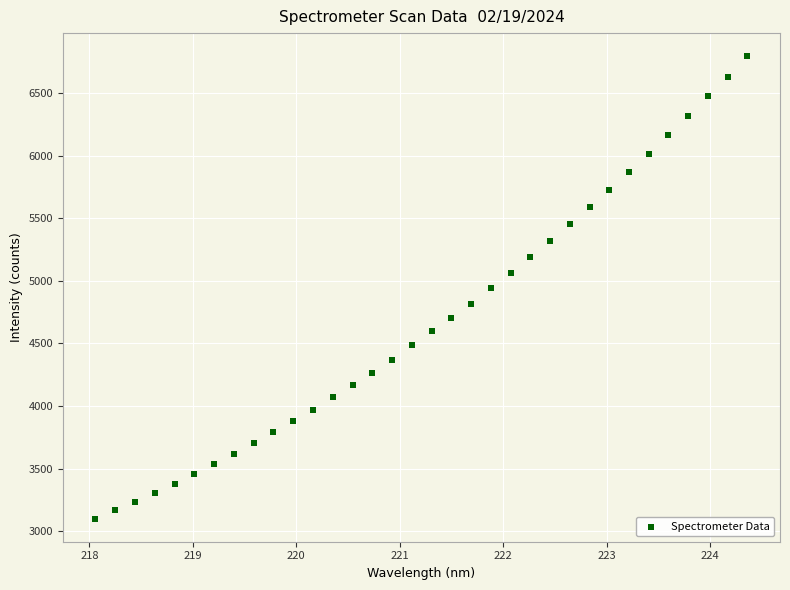

What is the range of Y values (max minus min)?

3693.9